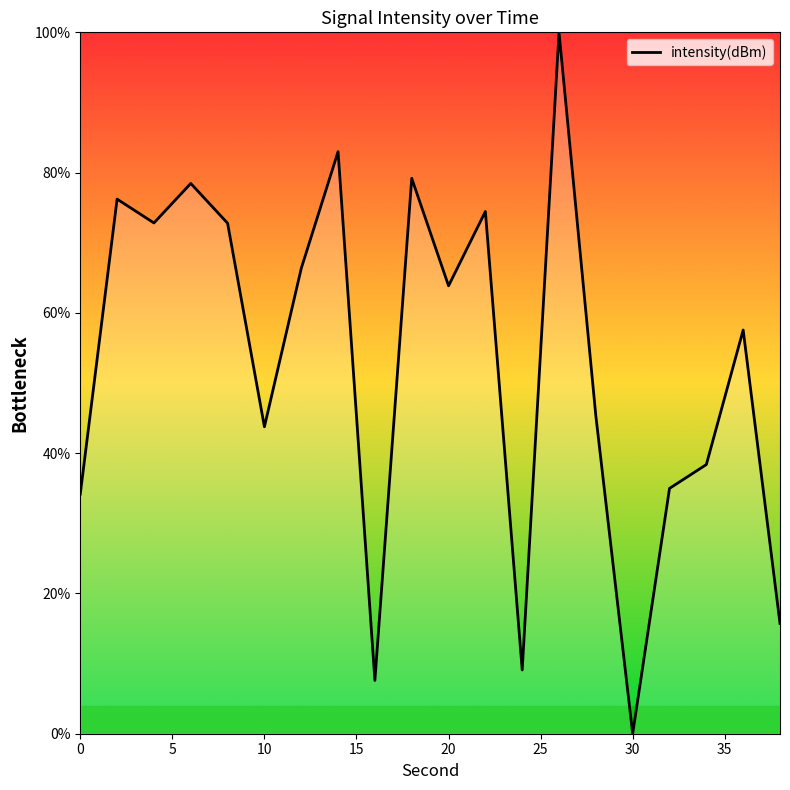

What is the difference between the maximum and minimum values?

100.0